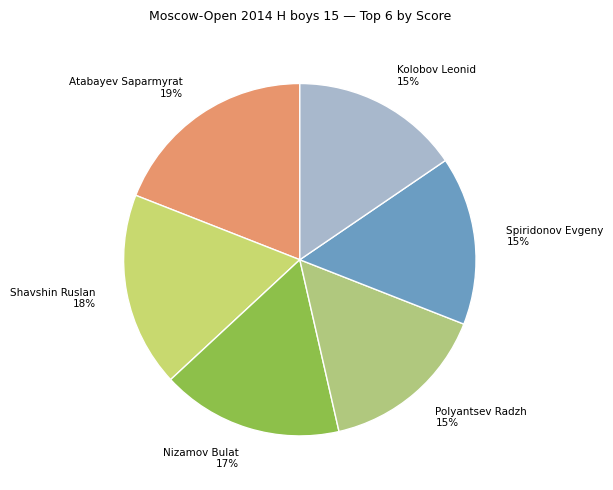

Which has a higher value, Kolobov Leonid 15% or Nizamov Bulat 17%?

Nizamov Bulat 17%